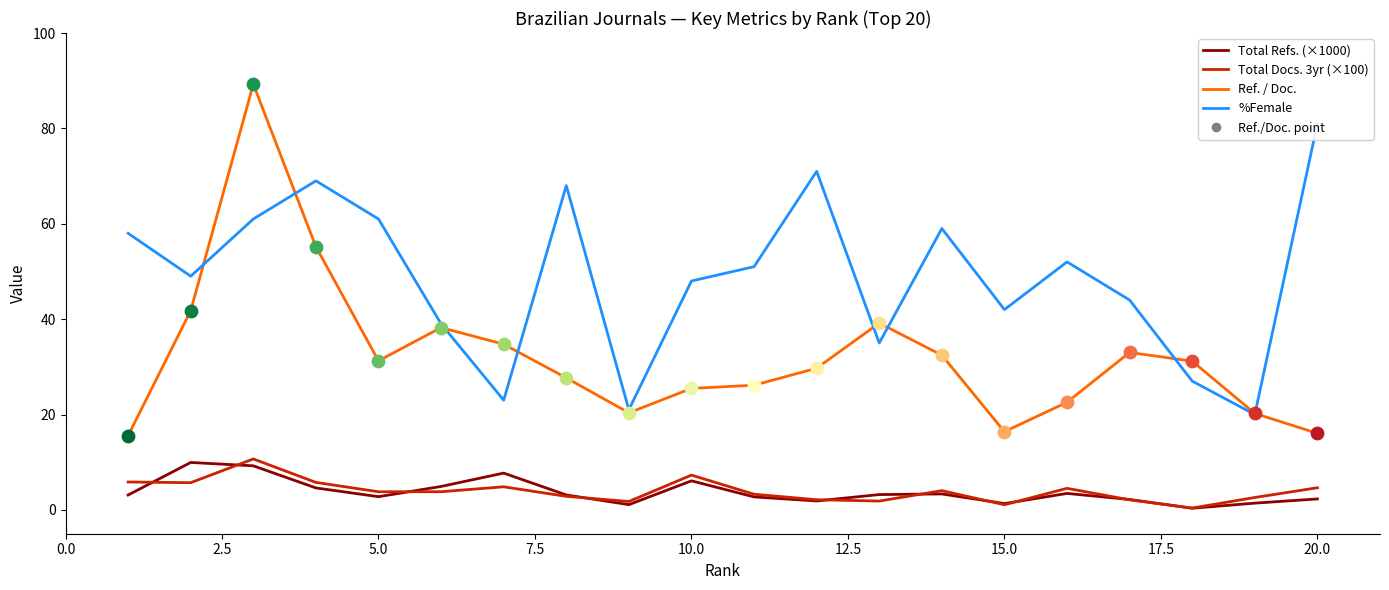

At how many categories does at least one series exceed 73?

2